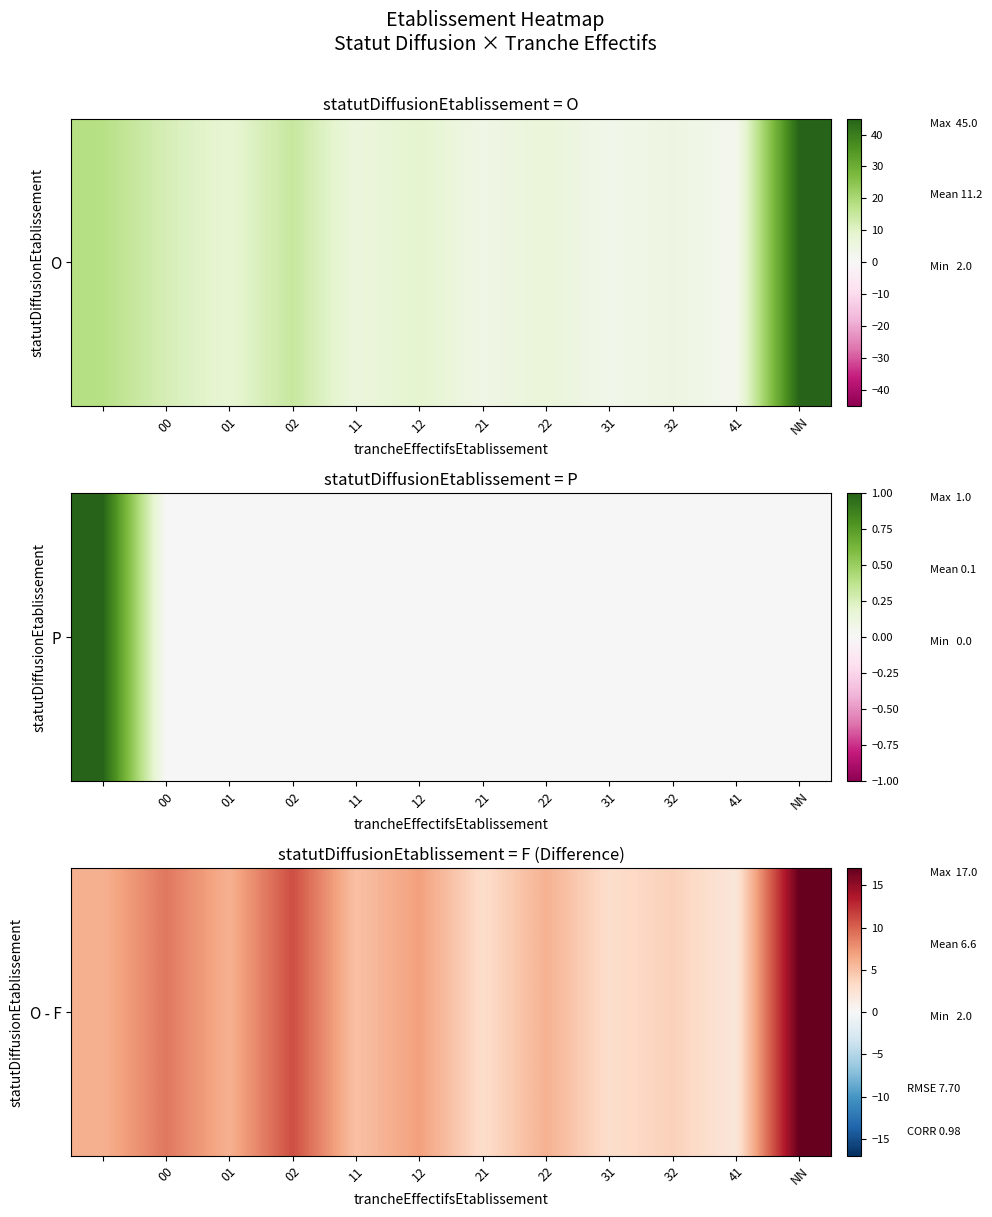

What is the ratio of the value at 01 to the value at 11?

1.2